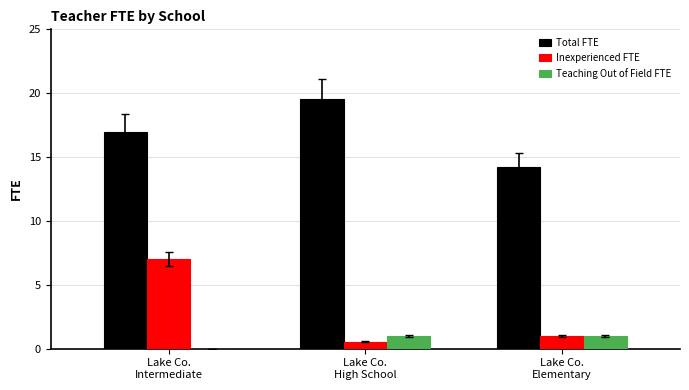

Which series has the largest range (max minus min)?

Inexperienced FTE